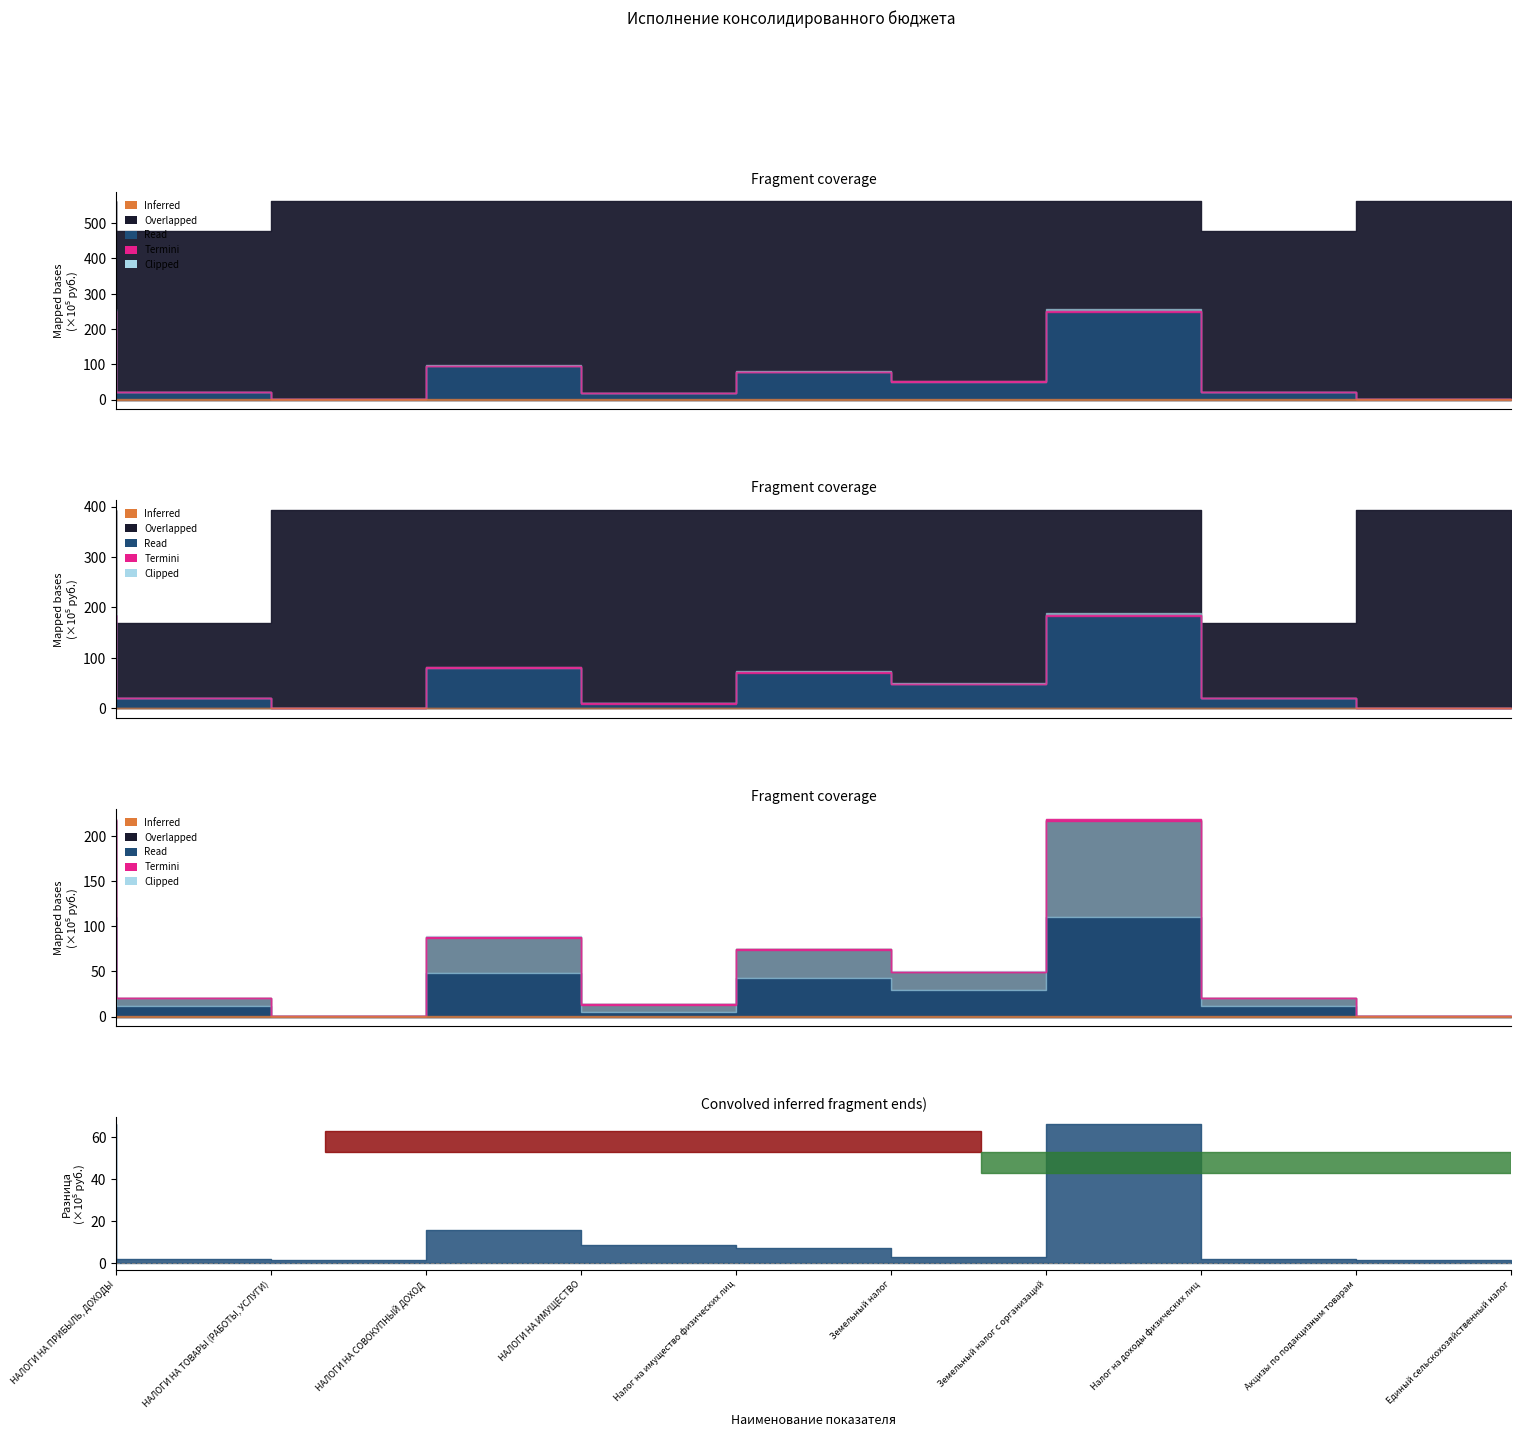

Which has a higher value, Налог на имущество физических лиц or НАЛОГИ НА СОВОКУПНЫЙ ДОХОД?

Налог на имущество физических лиц